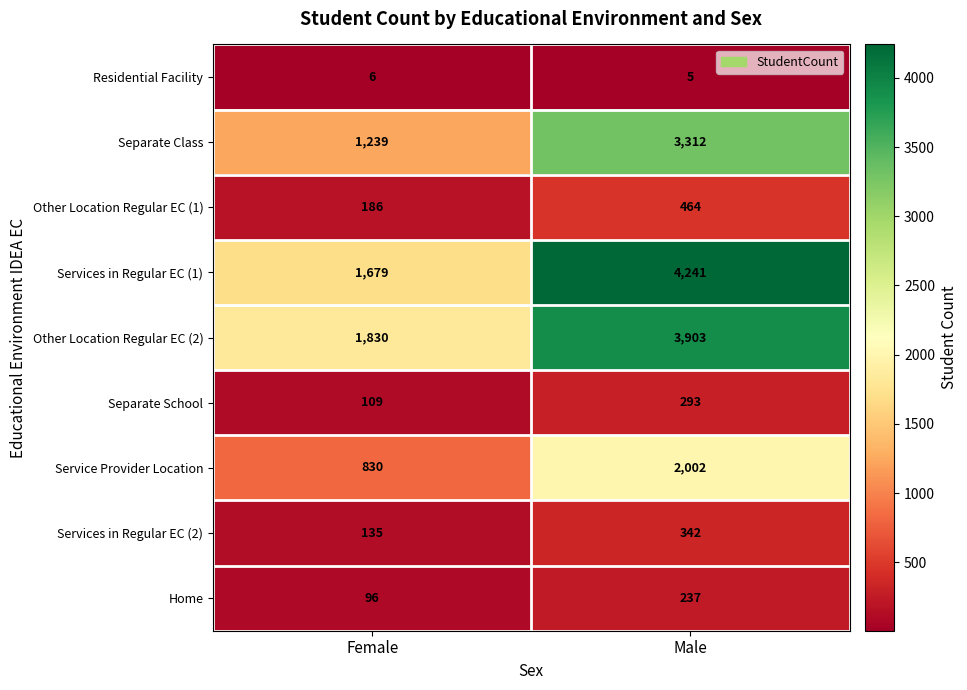

Rank the series at Female from highest to lowest value.

Other Location Regular EC (2), Services in Regular EC (1), Separate Class, Service Provider Location, Other Location Regular EC (1), Services in Regular EC (2), Separate School, Home, Residential Facility